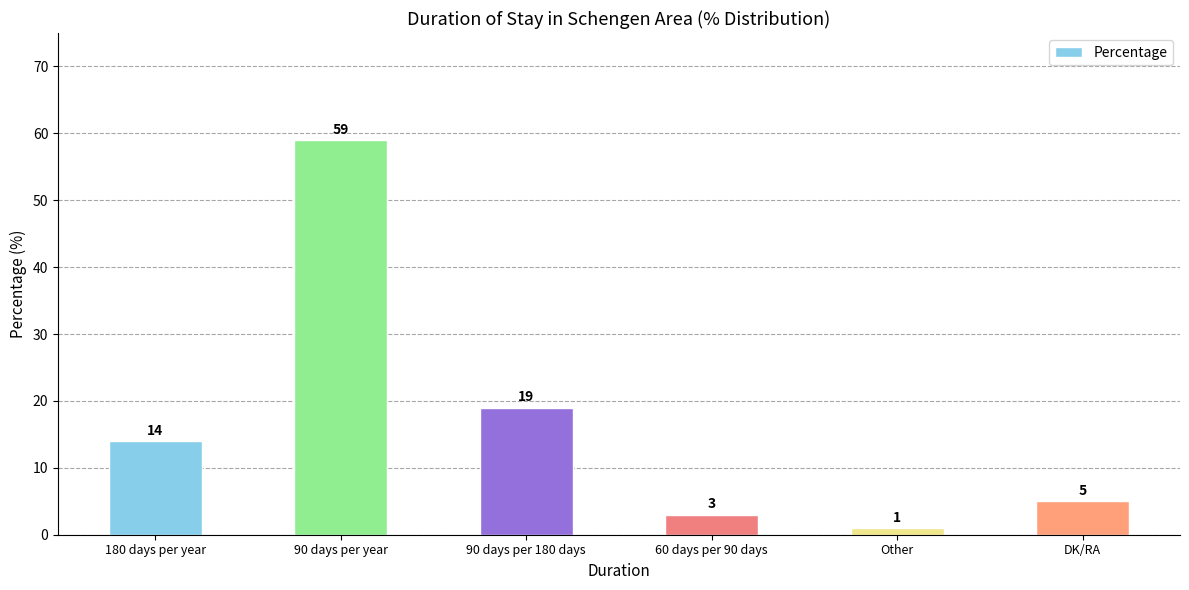

What position from the right is DK/RA?

1